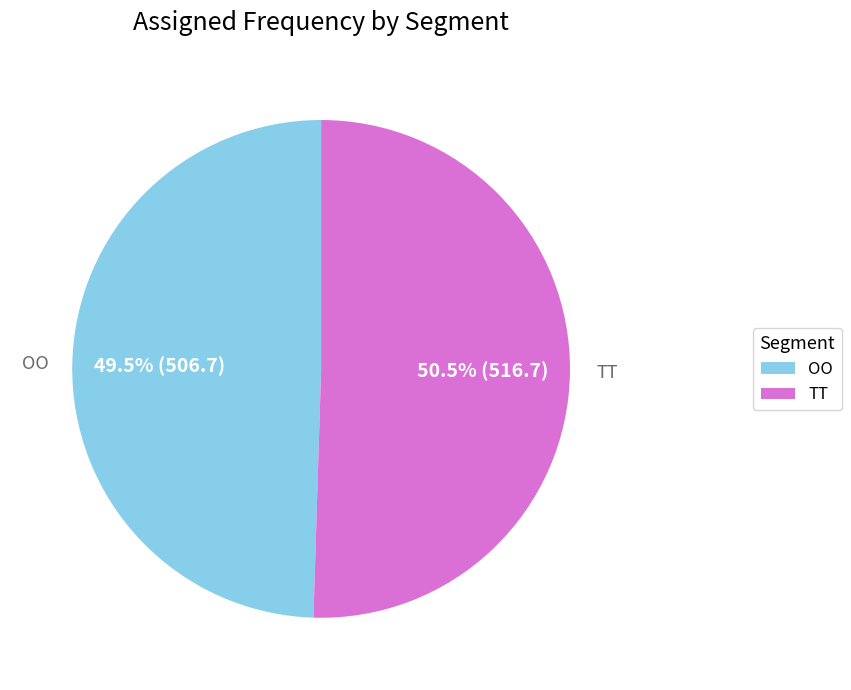

How many segments does this pie chart have?

2